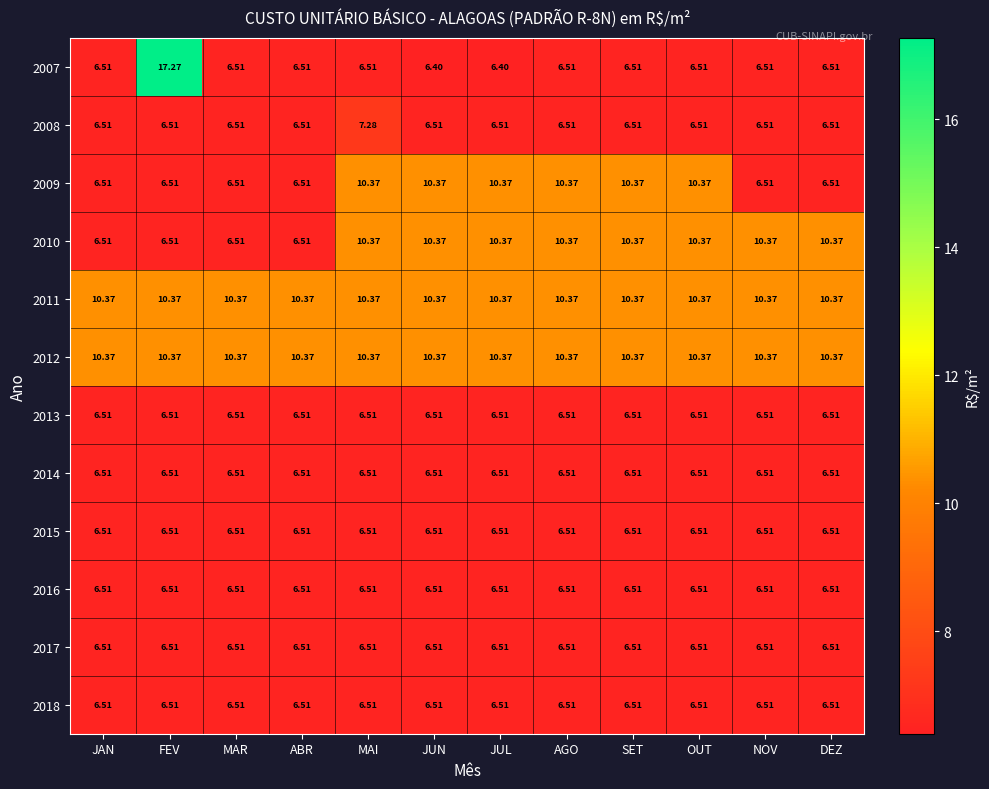

At which category is the sum across all series the highest?

FEV